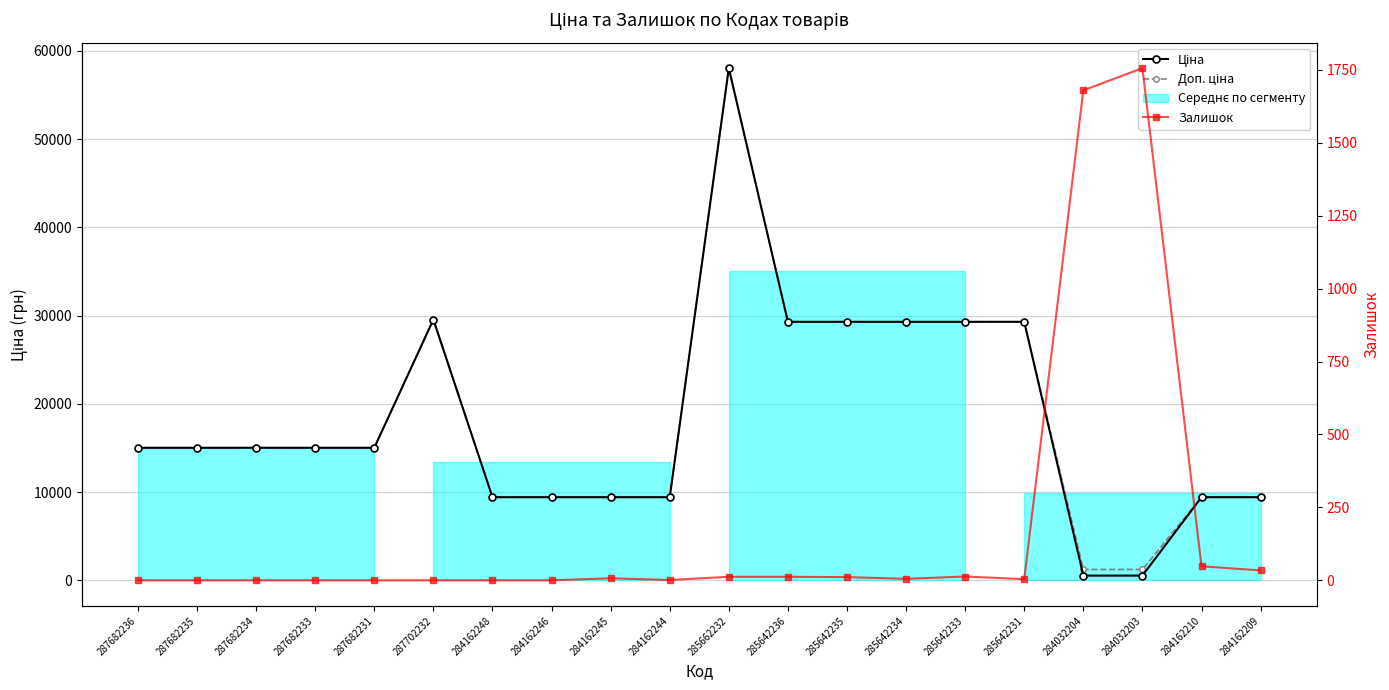

Reading left to right, extract all data points from this chart.

Ціна: 15019.2	15019.2	15019.2	15019.2	15019.2	29548.9	9416.9	9416.9	9416.9	9416.9	58037.0	29294.9	29294.9	29294.9	29294.9	29294.9	535.4	535.4	9416.9	9416.9
Доп. ціна: 15019.2	15019.2	15019.2	15019.2	15019.2	29548.9	9416.9	9416.9	9416.9	9416.9	58037.0	29294.9	29294.9	29294.9	29294.9	29294.9	1227.2	1227.2	9416.9	9416.9
Залишок: 0.0	0.0	0.0	0.0	0.0	0.0	0.0	0.0	7.0	1.0	12.0	12.0	11.0	5.0	13.0	4.0	1680.0	1756.0	48.0	34.0